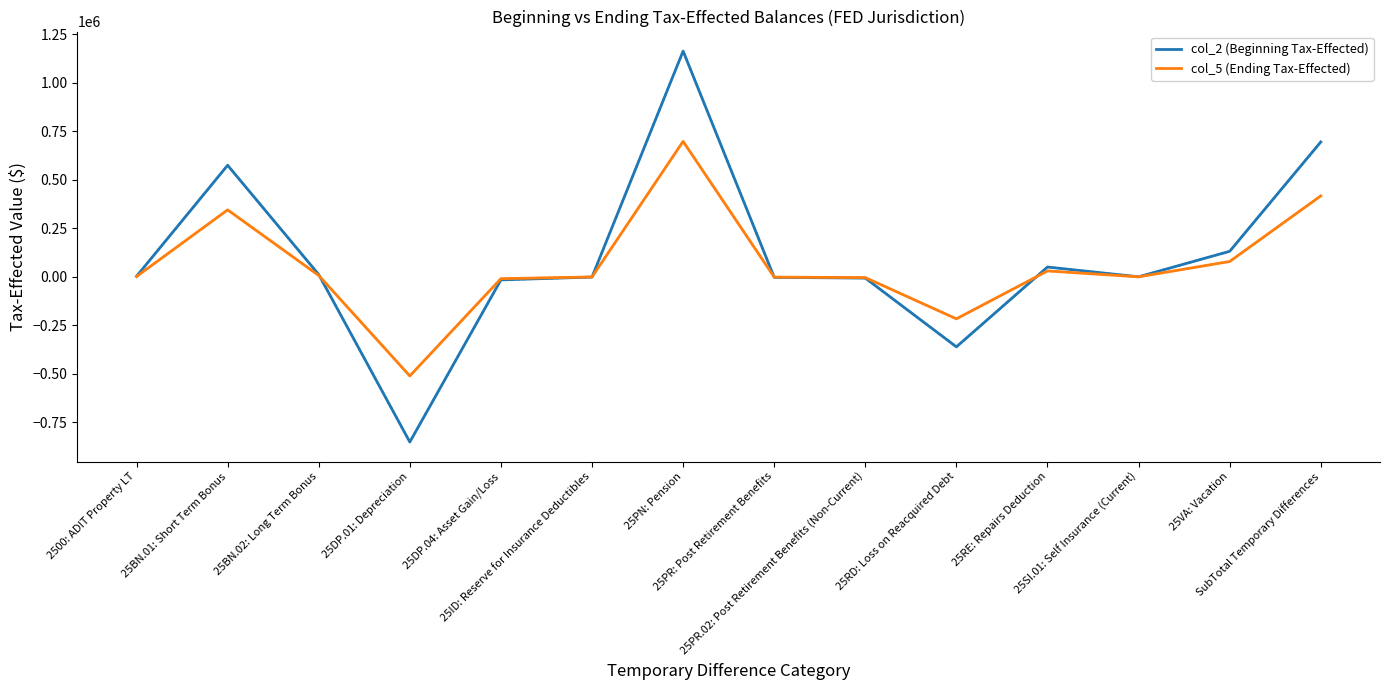

Is it true that col_5 (Ending Tax-Effected) equals -775386.1 at 25DP.01: Depreciation?

False